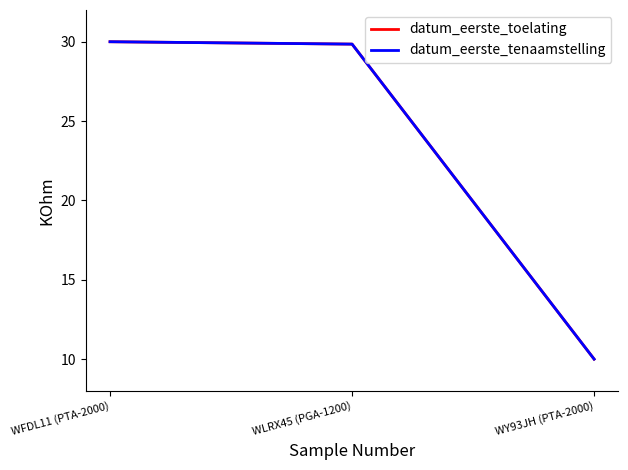

The datum_eerste_tenaamstelling series shows 39.4 at WLRX45 (PGA-1200). True or false?

False